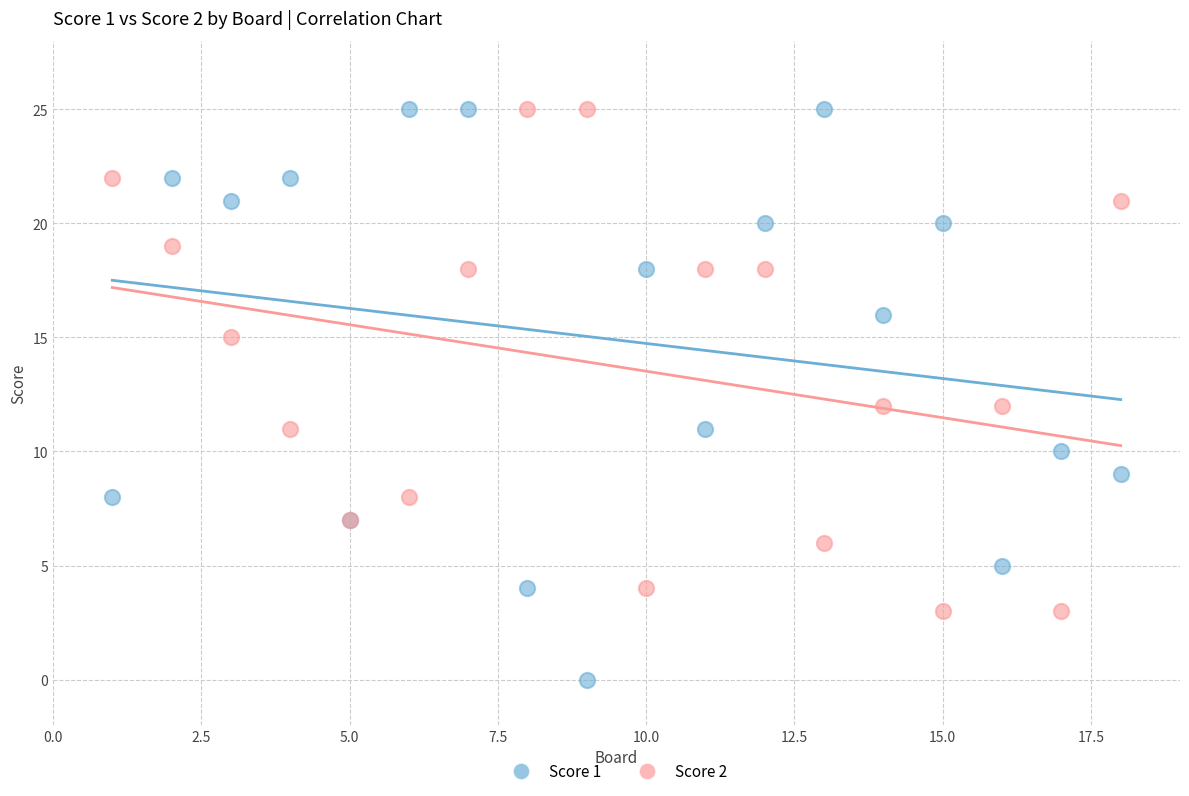

What are all the series names shown in the legend?

Score 1, Score 2